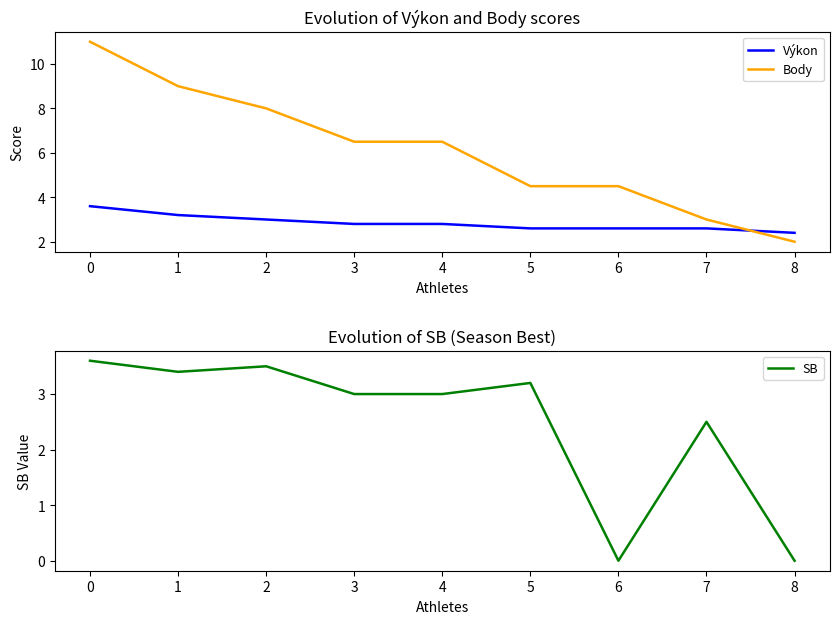

Which category has the lowest value across all series?

6